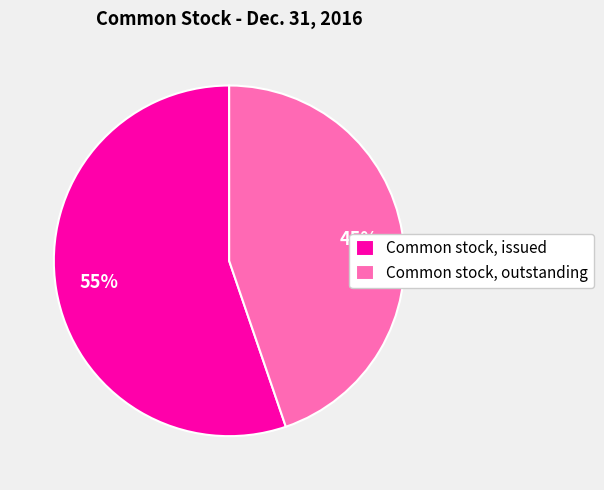

How many slices are in this pie chart?

2